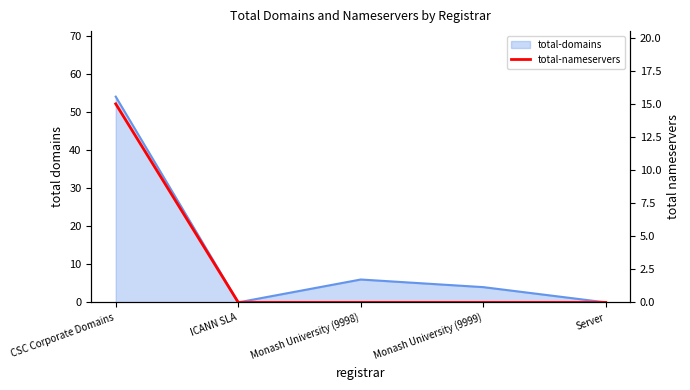

The chart shows a value of 6 at Server. True or false?

False